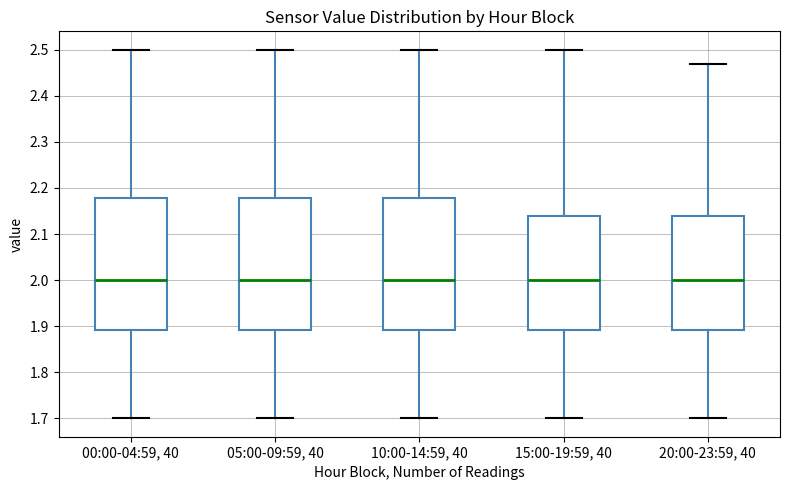

Reading left to right, transcribe this box plot: for each box, give where its median line is, the range the box spans, and where its two whiskers end, as read against the y-axis. The values are not printed on the chart, so give them approximately, as read against the axis.

00:00-04:59, 40: median 2.00, box 1.89 to 2.18, whiskers 1.70 to 2.50
05:00-09:59, 40: median 2.00, box 1.89 to 2.18, whiskers 1.70 to 2.50
10:00-14:59, 40: median 2.00, box 1.89 to 2.18, whiskers 1.70 to 2.50
15:00-19:59, 40: median 2.00, box 1.89 to 2.14, whiskers 1.70 to 2.50
20:00-23:59, 40: median 2.00, box 1.89 to 2.14, whiskers 1.70 to 2.47